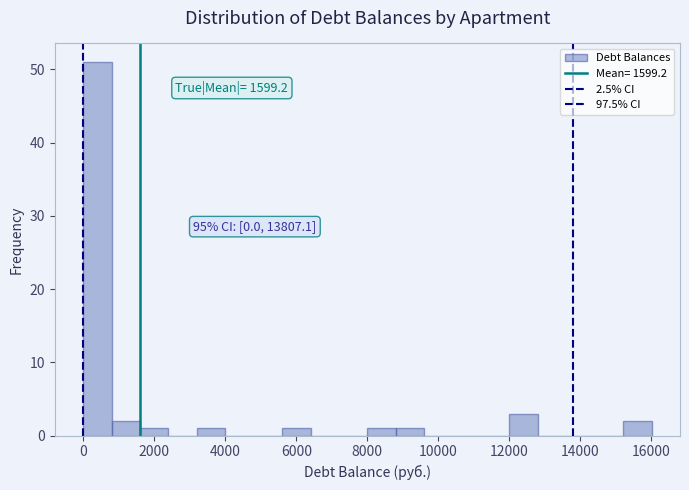

Over which range of the x-axis is the bar tallest?

0 to 800